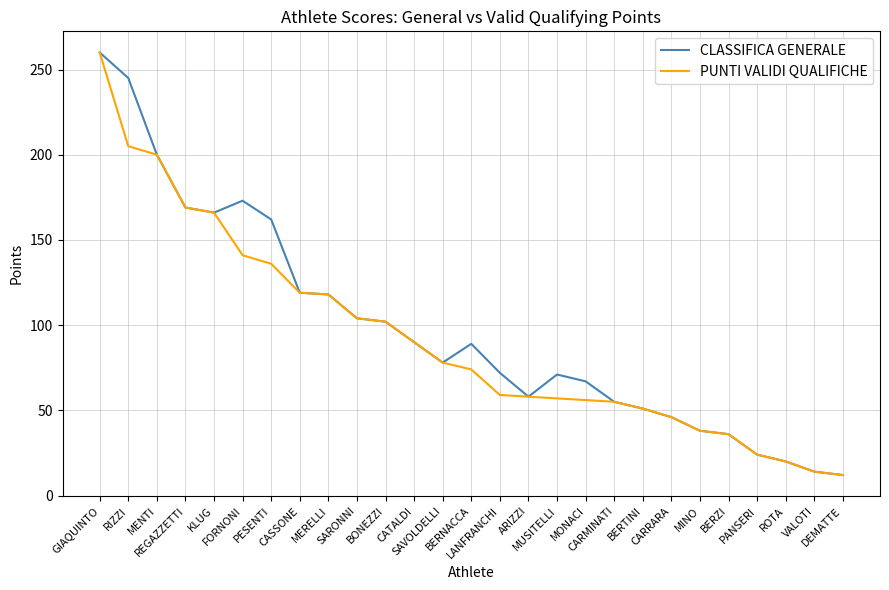

What is the smallest value displayed?

12